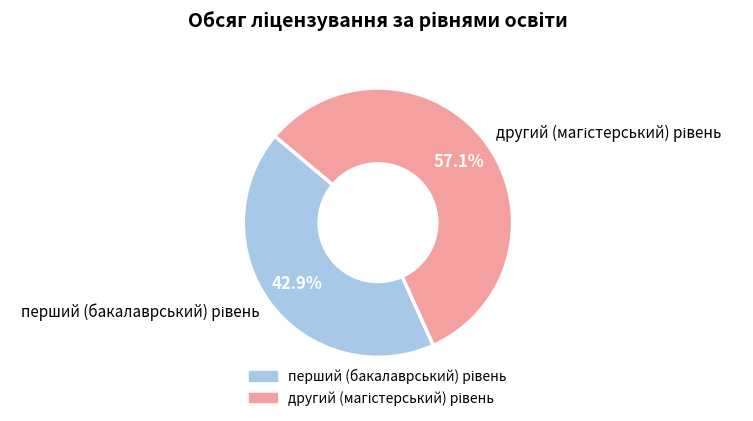

Does any single category account for the majority?

Yes